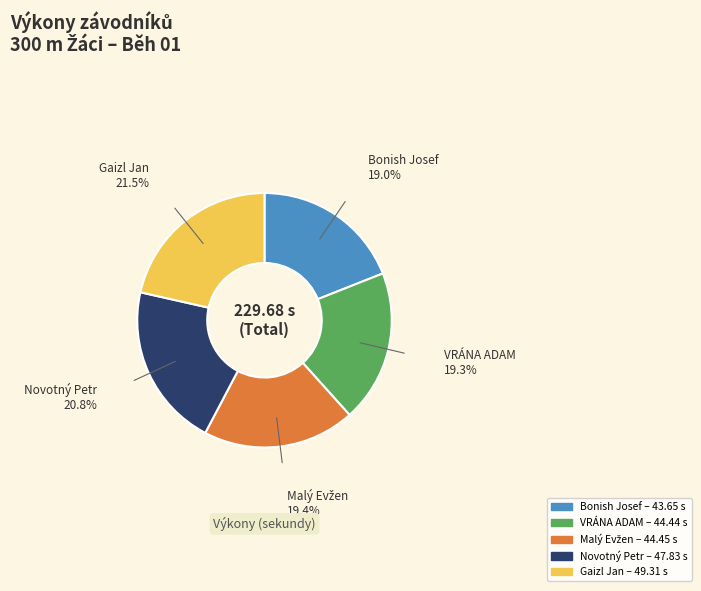

Which category has the biggest portion of the pie?

Gaizl Jan